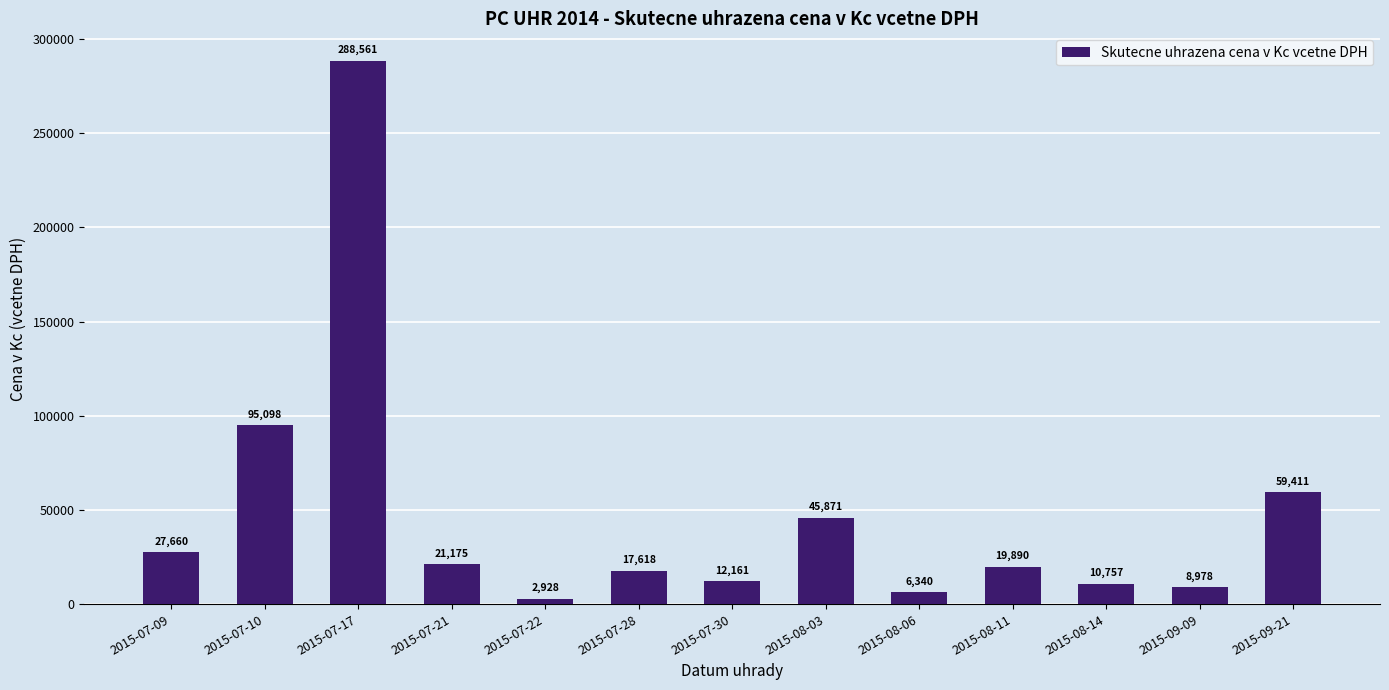

Where does the data first go above 19890?

2015-07-09